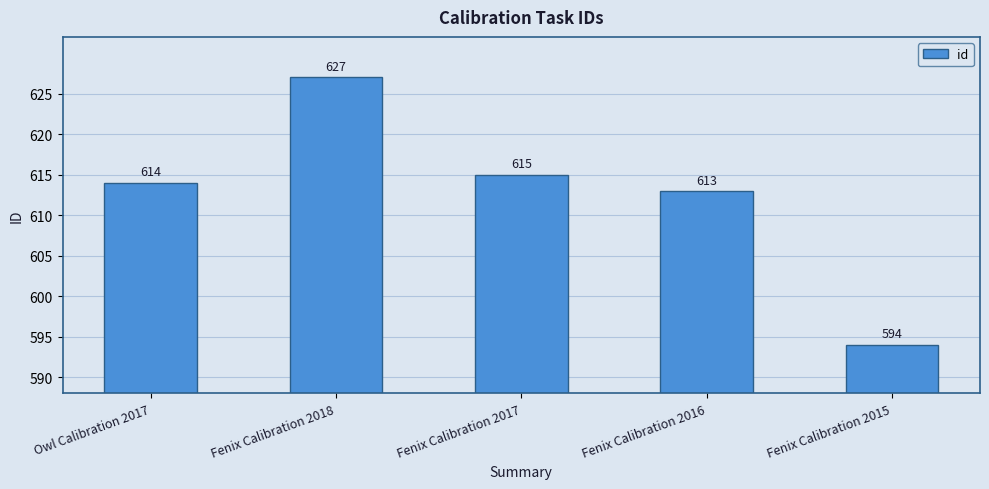

What is the change in value from Owl Calibration 2017 to Fenix Calibration 2018?

+13